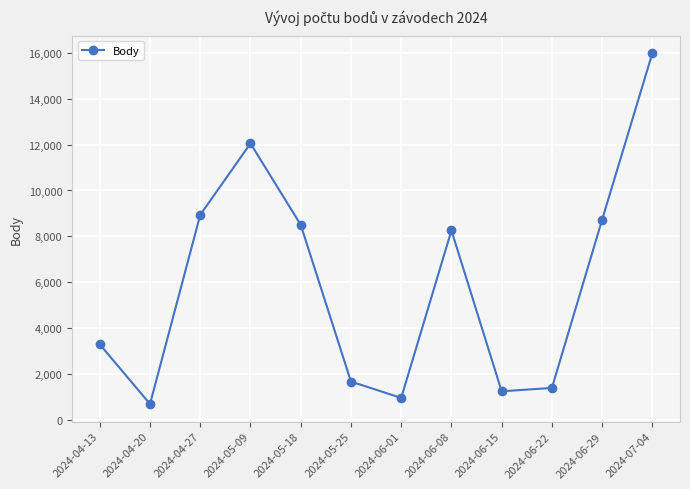

Which has a higher value, 2024-07-04 or 2024-04-13?

2024-07-04